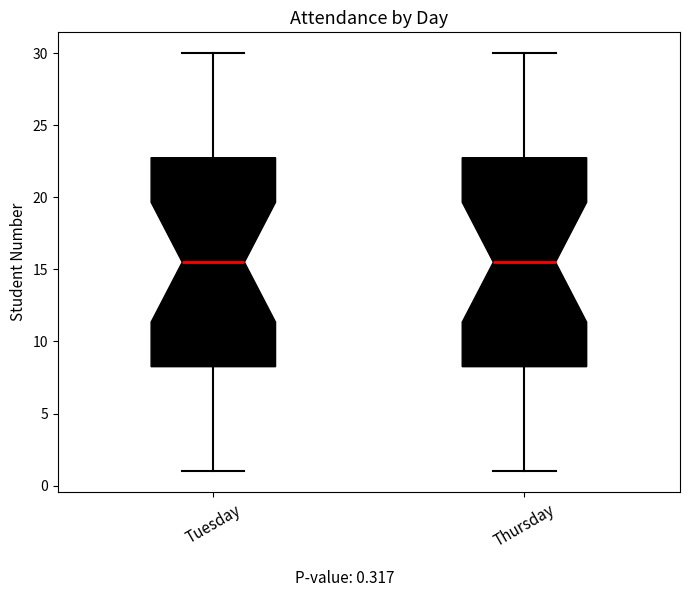

Reading left to right, read every box against the y-axis: the position of its median line, the range the box covers, and the ends of its whiskers. The values are not printed on the chart, so give them approximately, as read against the axis.

Tuesday: median 15.5, box 8.5 to 23.0, whiskers 1.0 to 30.0
Thursday: median 15.5, box 8.5 to 23.0, whiskers 1.0 to 30.0